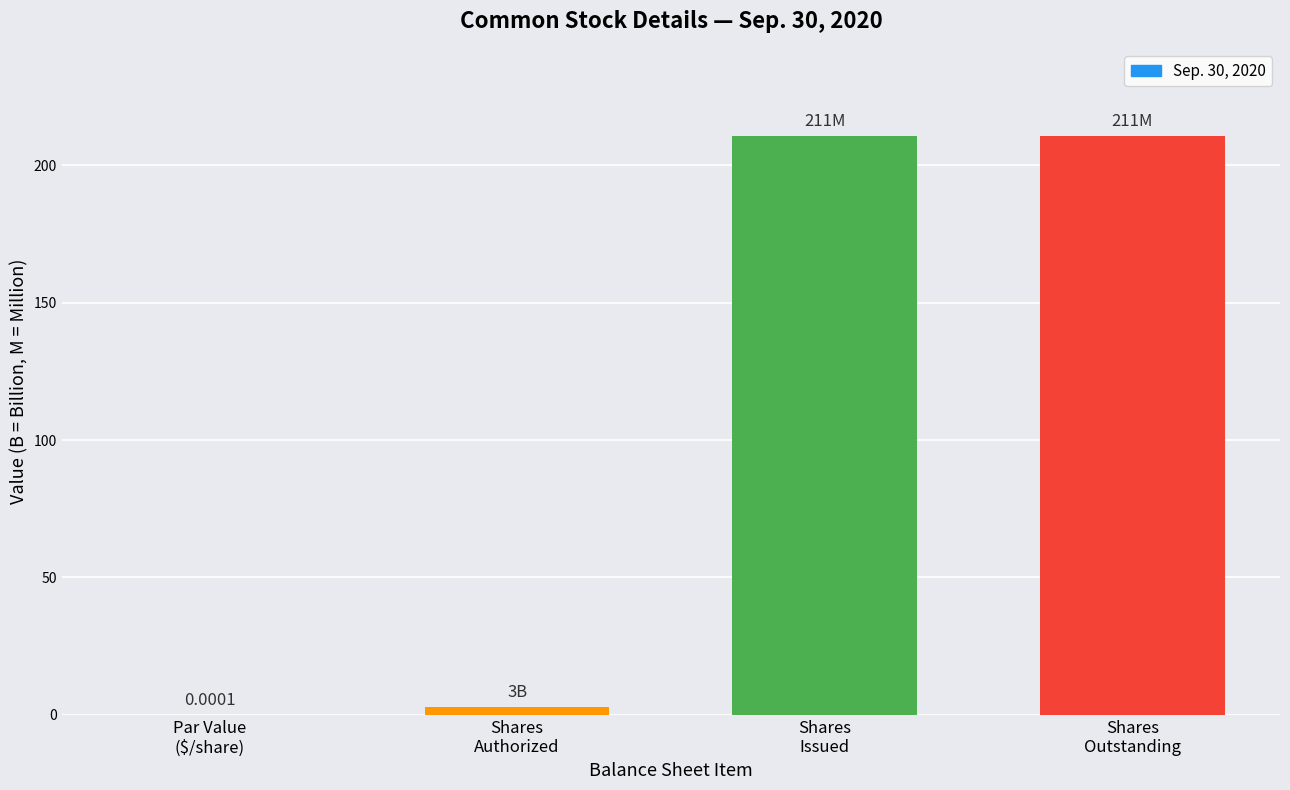

What is the maximum value shown in the chart?

210.8